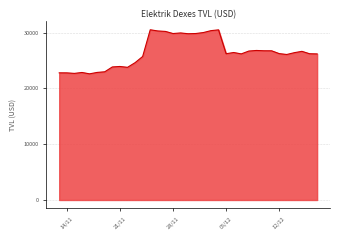

What is the difference between the maximum and minimum values?

7900.4